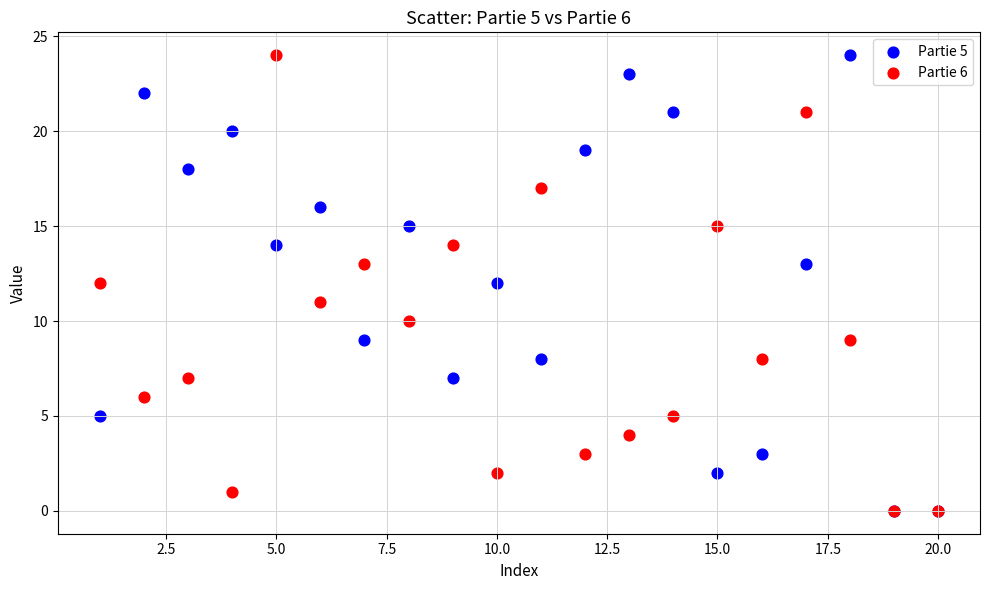

What are all the series names shown in the legend?

Partie 5, Partie 6